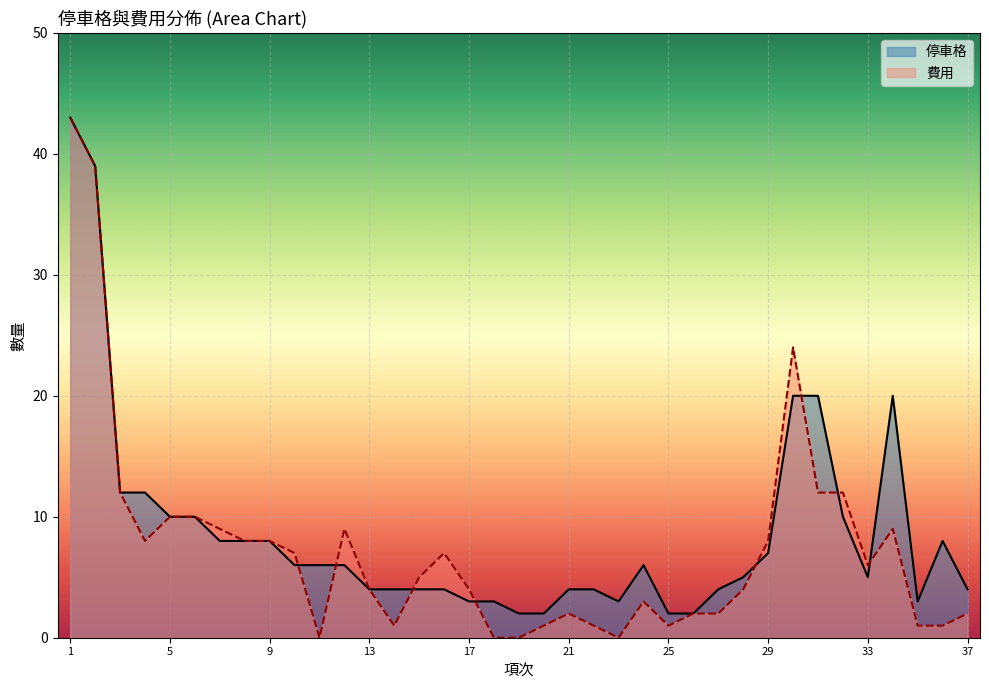

What is the average value of the 費用 series?

7